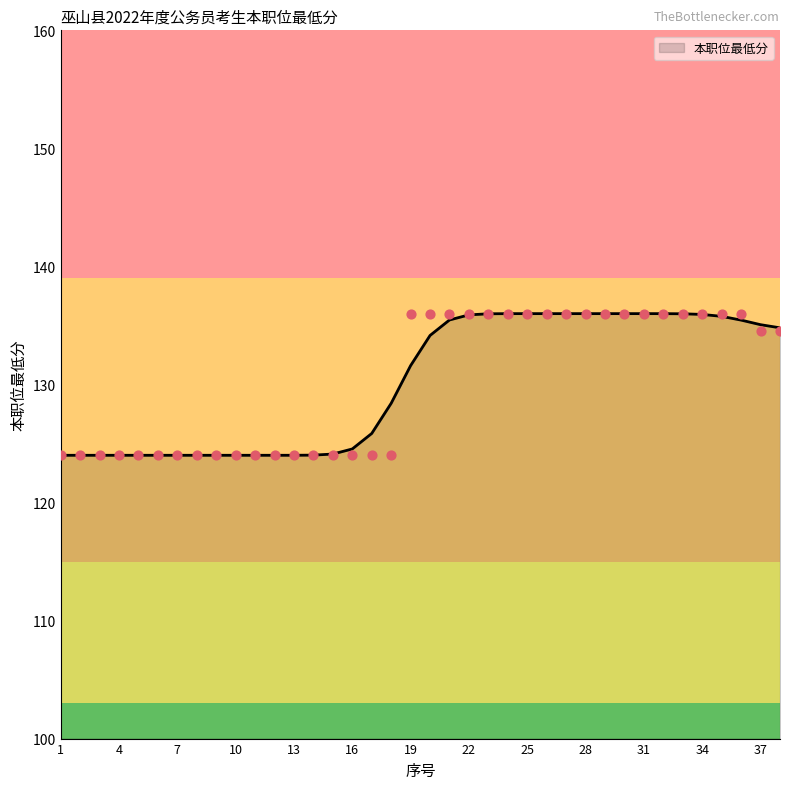

What is the ratio of the value at 24 to the value at 28?

1.0